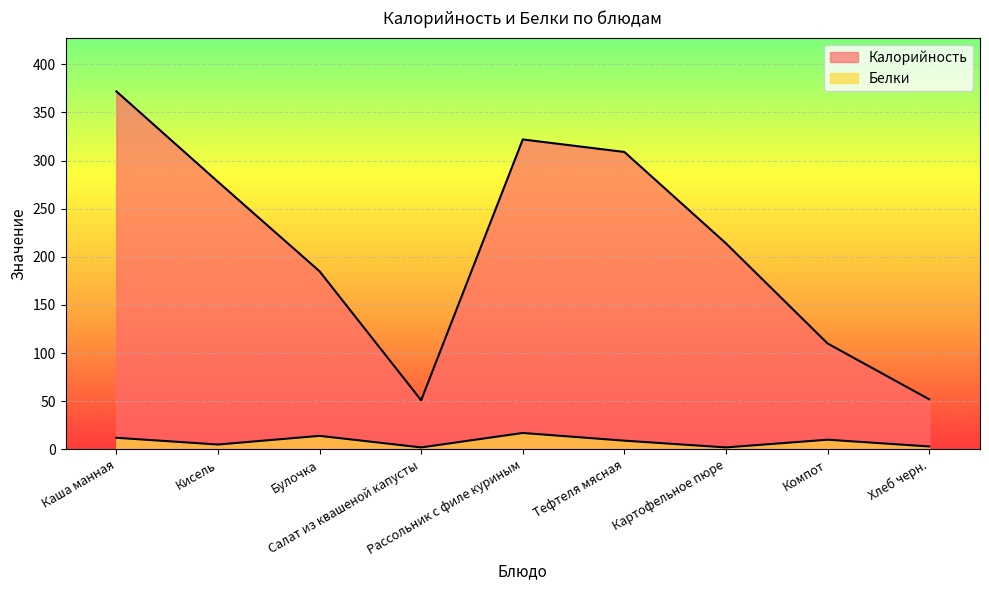

How many lines are shown in the chart?

2